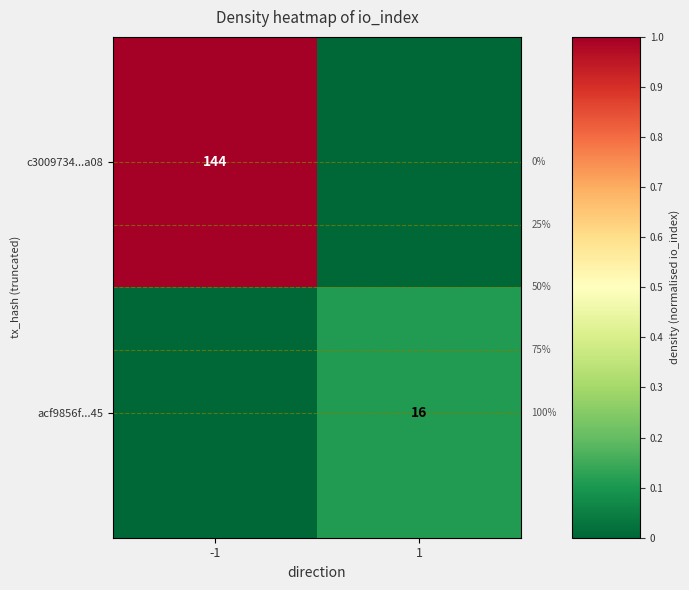

Is it true that acf9856f...45 equals 16 at 1?

True